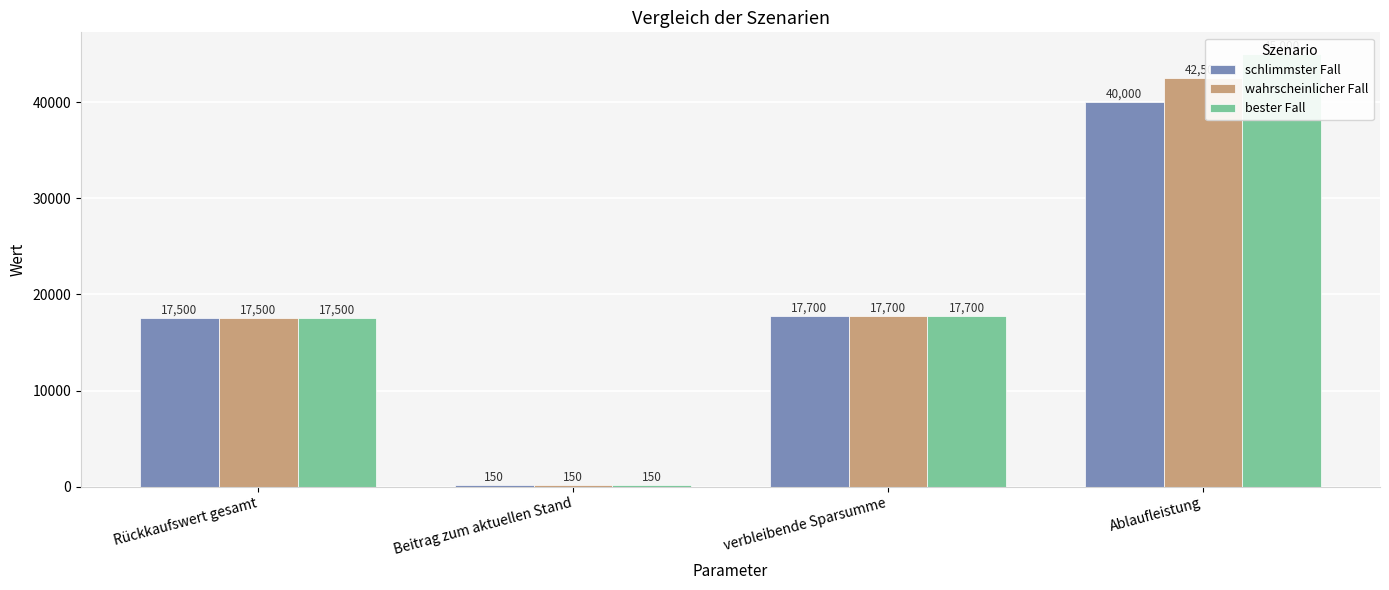

True or false: bester Fall has a value of 66039 at Ablaufleistung.

False